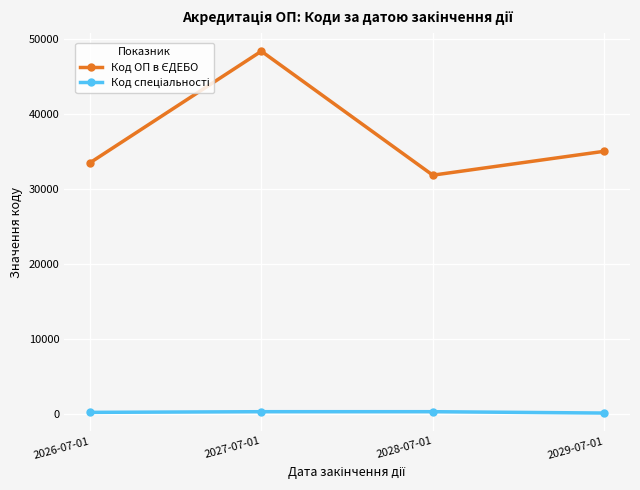

What is the label of the 4th point from the left?

2029-07-01